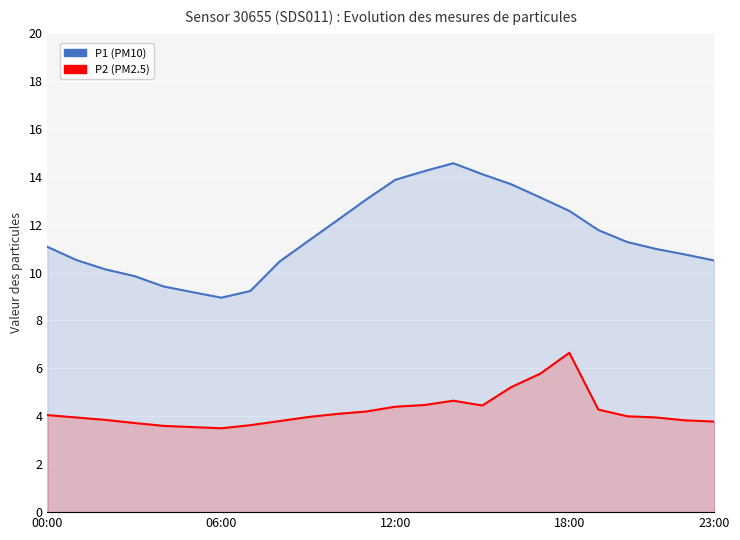

At which label does P2 first exceed 4?

00:00